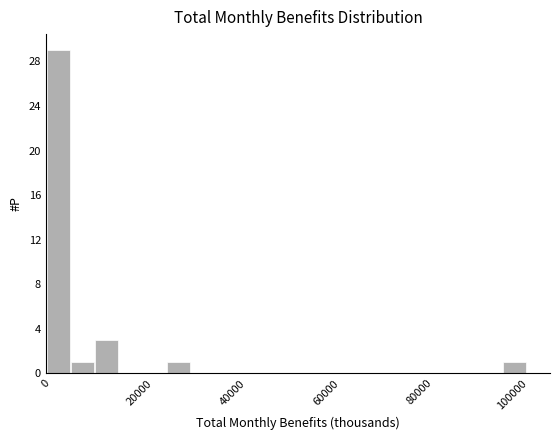

Around what value on the x-axis is the tallest bar? Give the approximate position of its centre, as read against the axis.

2000